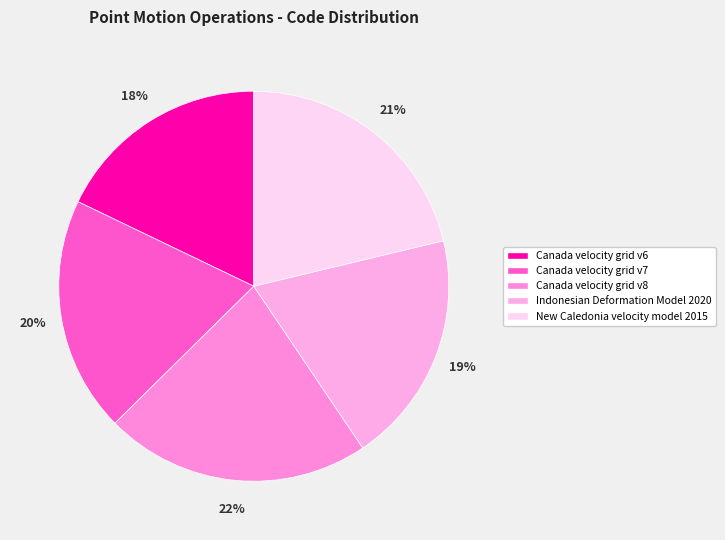

Which slice is the smallest?

Canada velocity grid v6